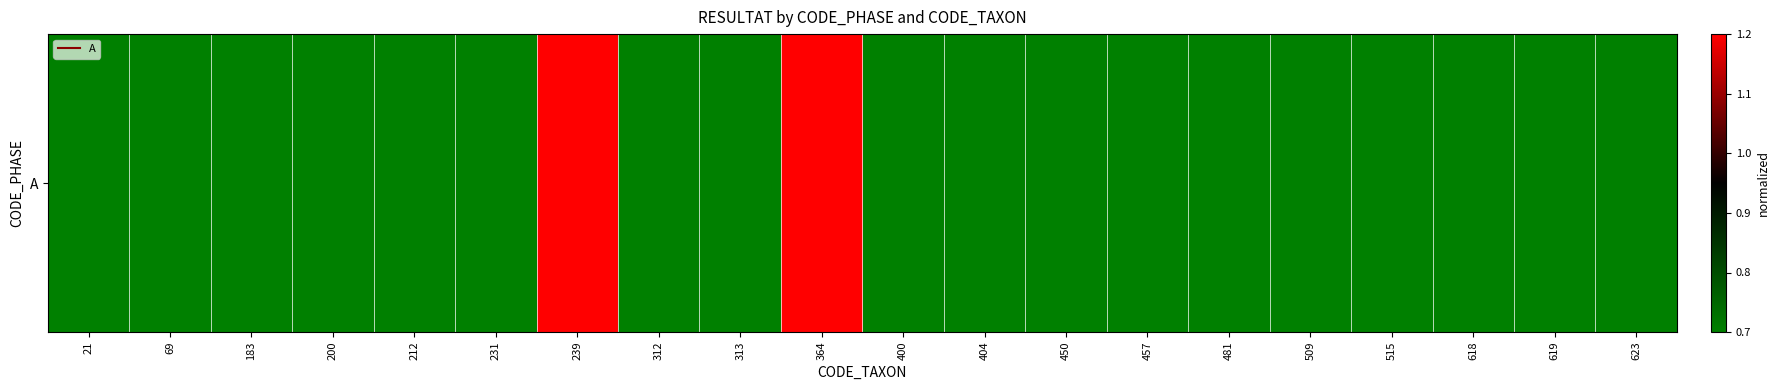

The value at 481 is 0.7. True or false?

True